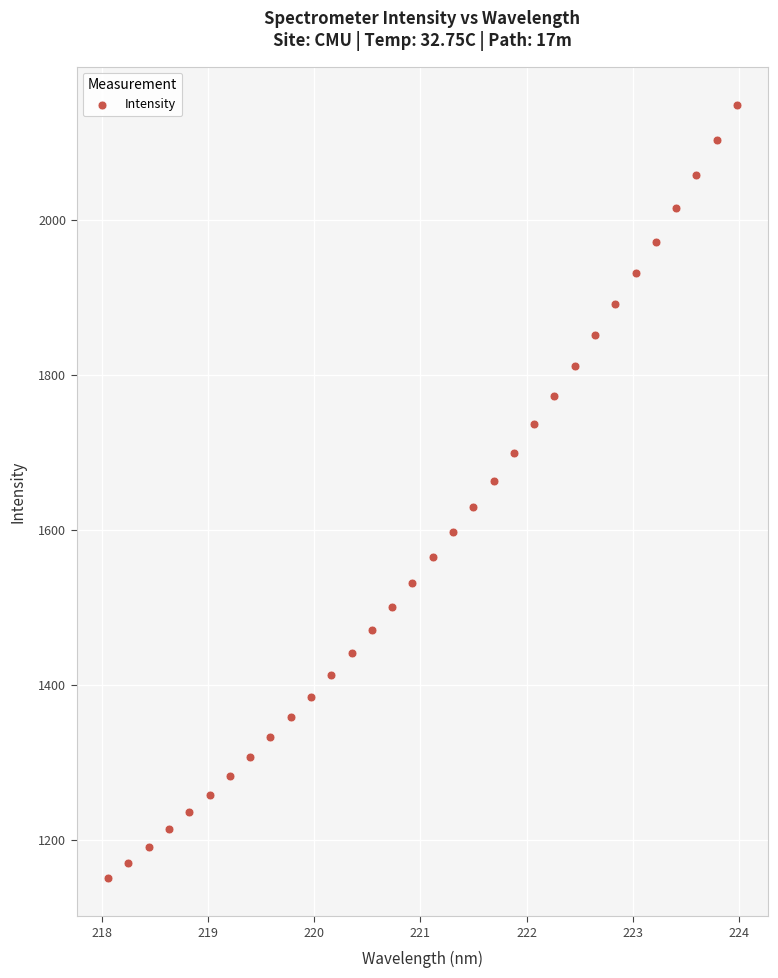

What is the range of X values (max minus min)?

5.9